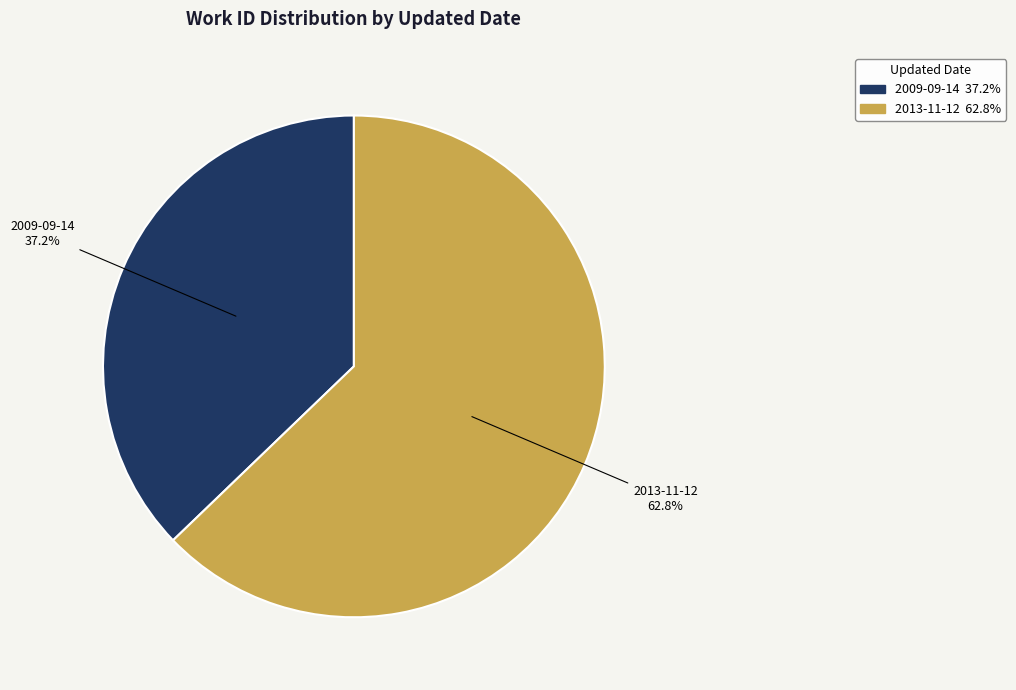

Does 2013-11-12 account for over 50% of the chart?

Yes